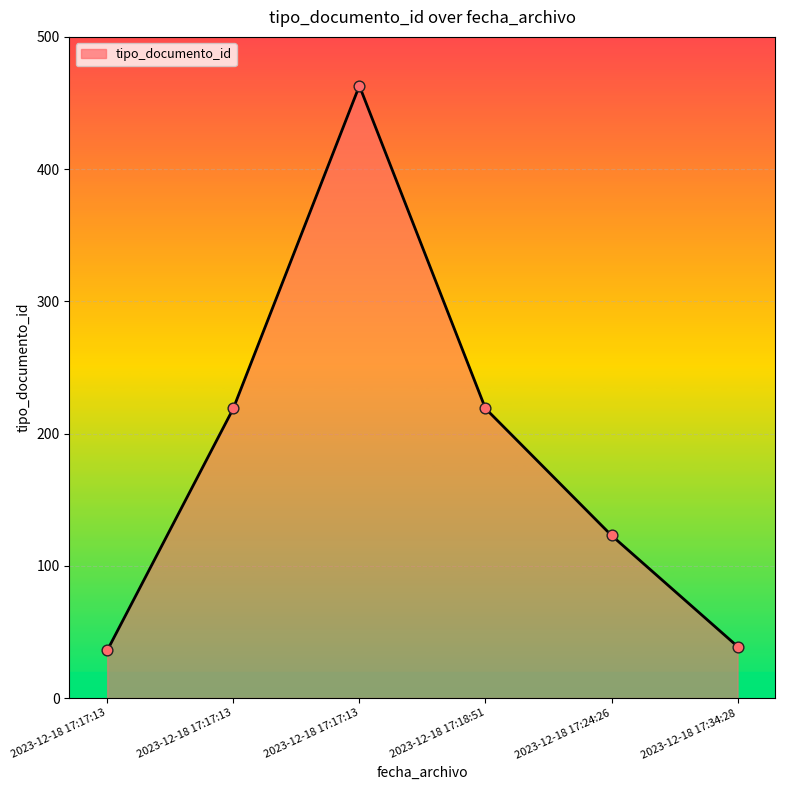

Between 2023-12-18 17:18:51 and 2023-12-18 17:17:13, which is larger?

2023-12-18 17:18:51